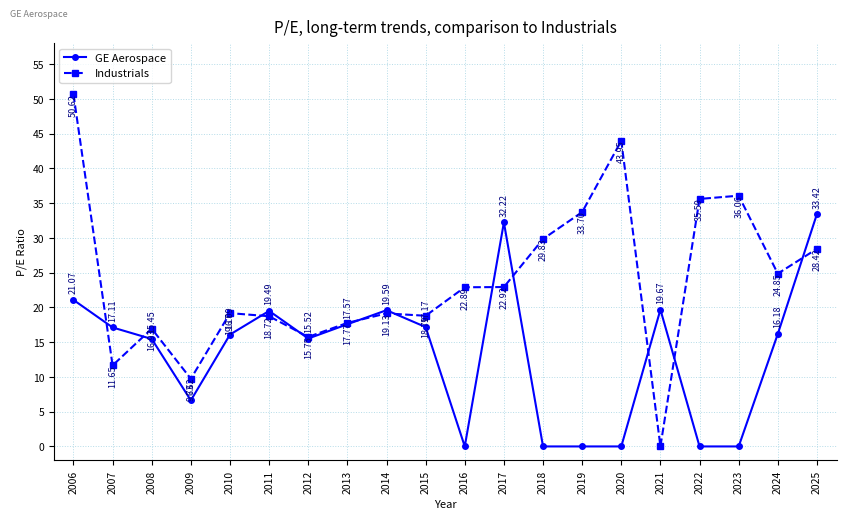

How many distinct data groups are displayed?

2